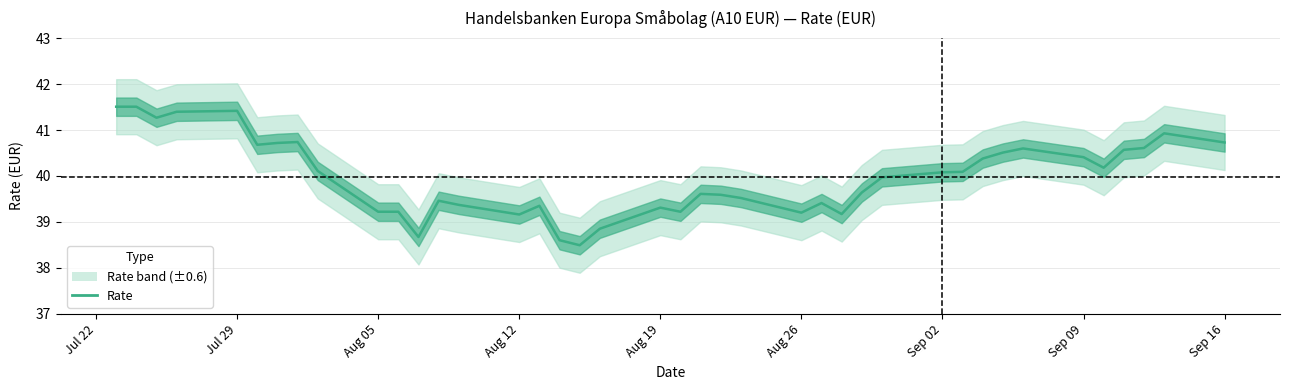

Which category has the highest value across all series?

Jul 22